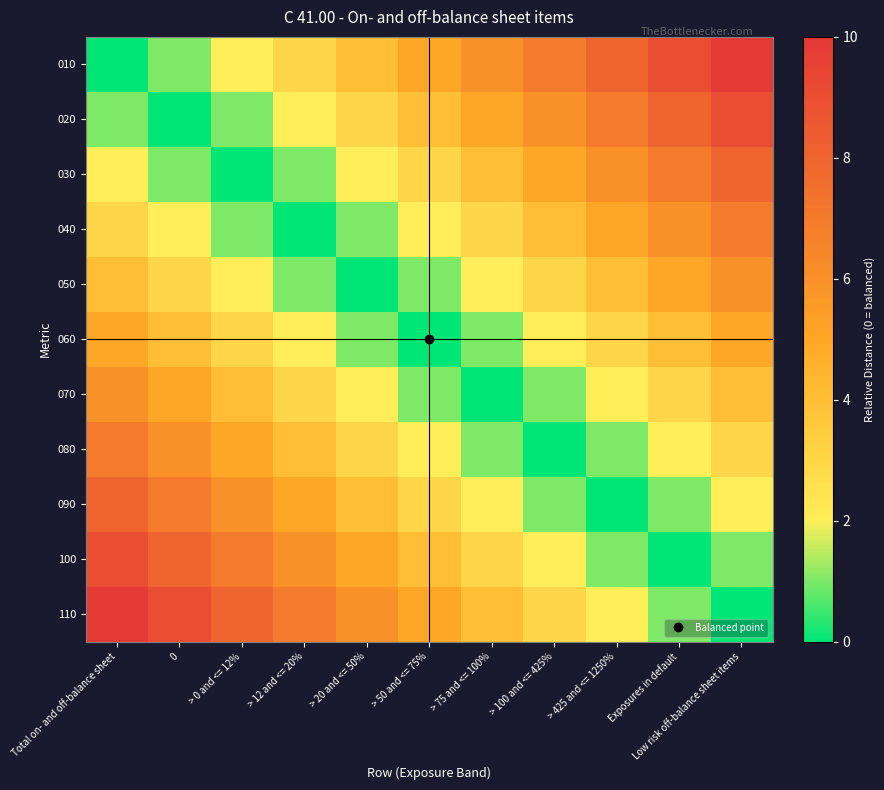

At how many categories does at least one series exceed 7?

6